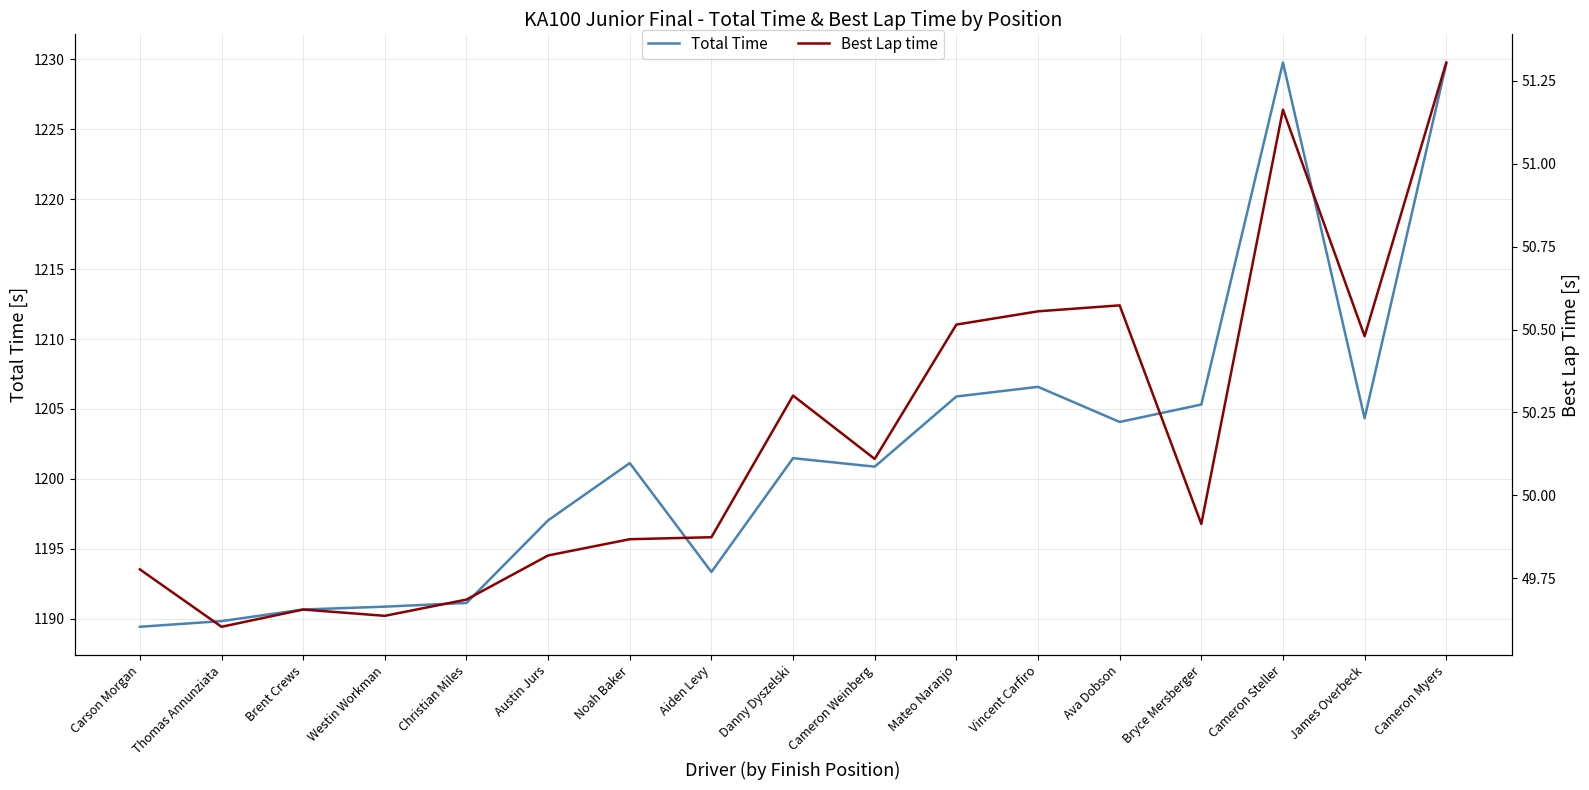

Reading left to right, list all the values displayed in this chart.

Total Time: 1189.4	1189.8	1190.7	1190.9	1191.1	1197.0	1201.1	1193.3	1201.5	1200.9	1205.9	1206.6	1204.1	1205.3	1229.8	1204.3	1229.7
Best Lap time: 49.8	49.6	49.7	49.6	49.7	49.8	49.9	49.9	50.3	50.1	50.5	50.6	50.6	49.9	51.2	50.5	51.3